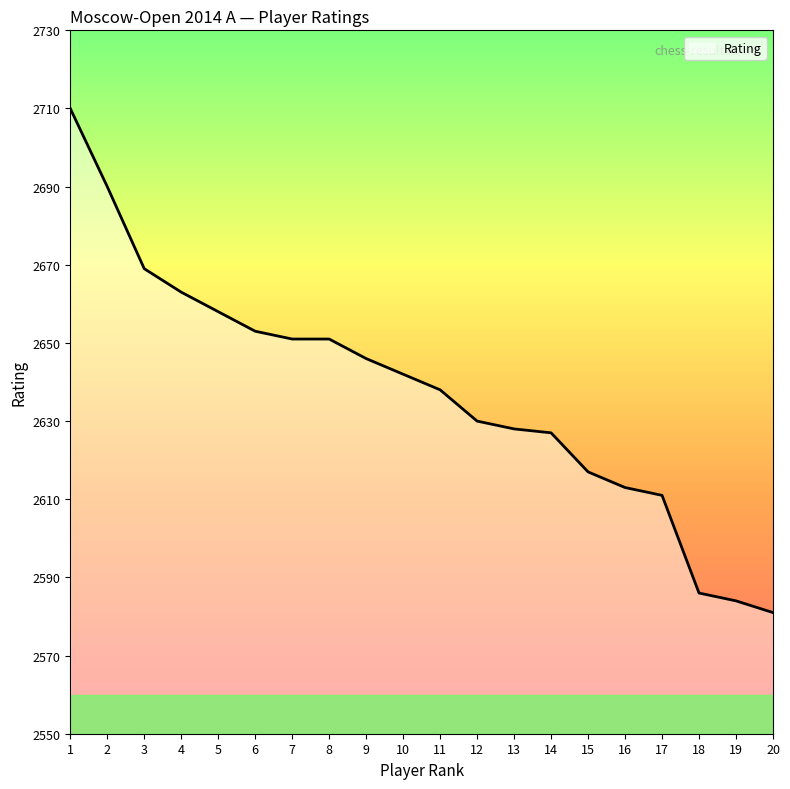

True or false: the data shows 1709 at 15.

False